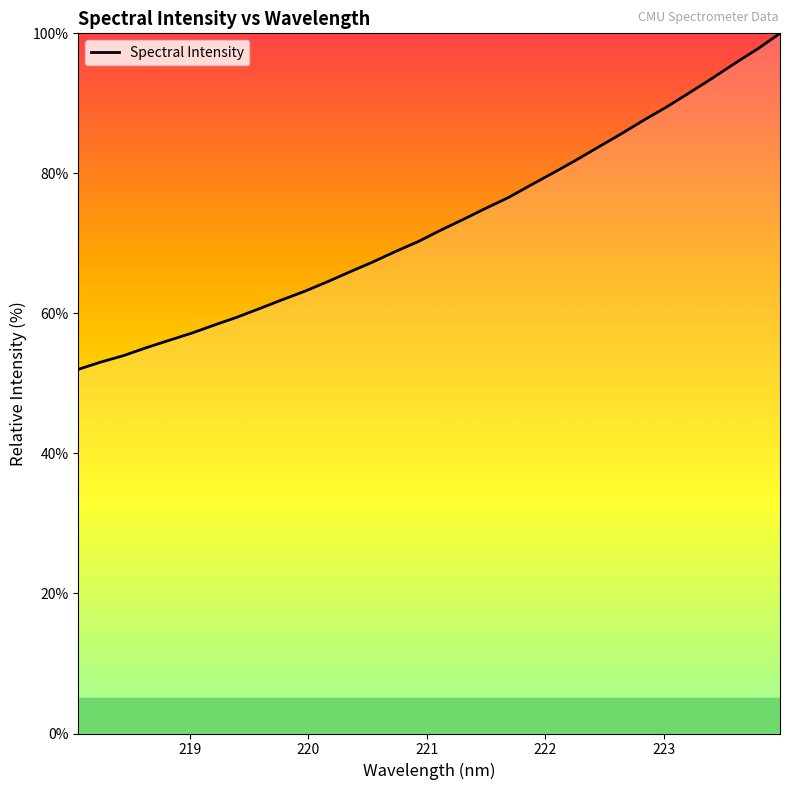

What is the greatest value displayed?

100.0